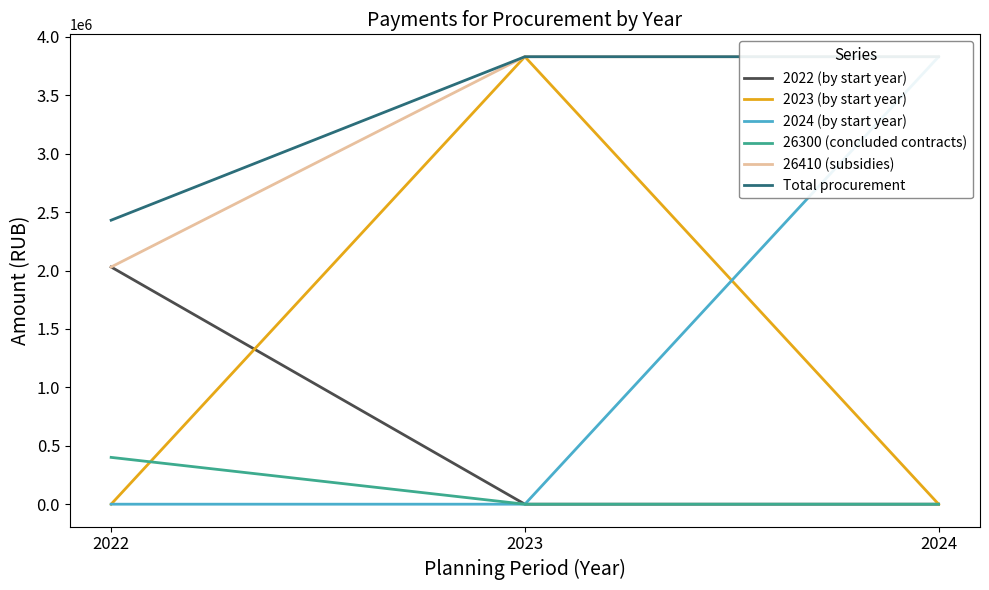

What is the value of the 26410 (subsidies) point at the 1st from the left?

2030385.1